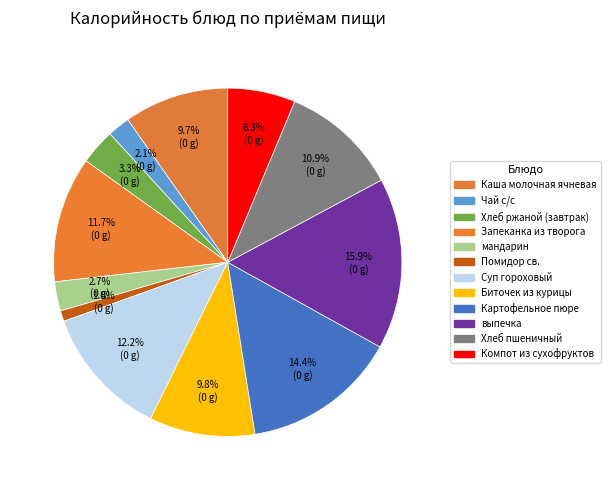

To the nearest percent, what is the average slice percentage?

8%